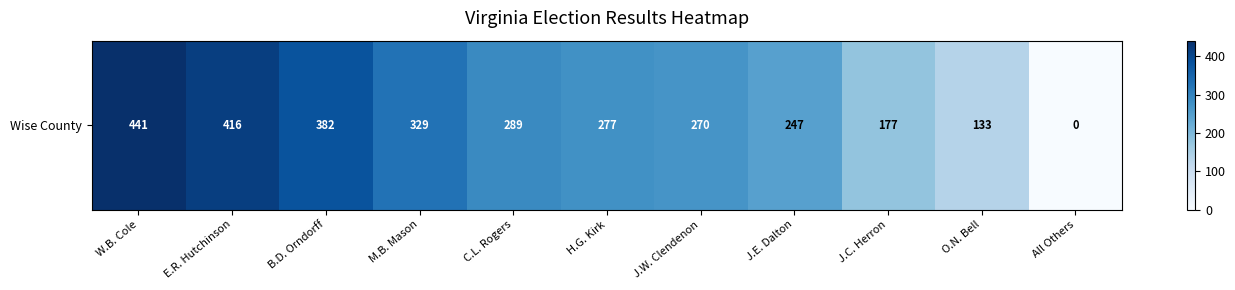

The value at J.C. Herron is 247. True or false?

False